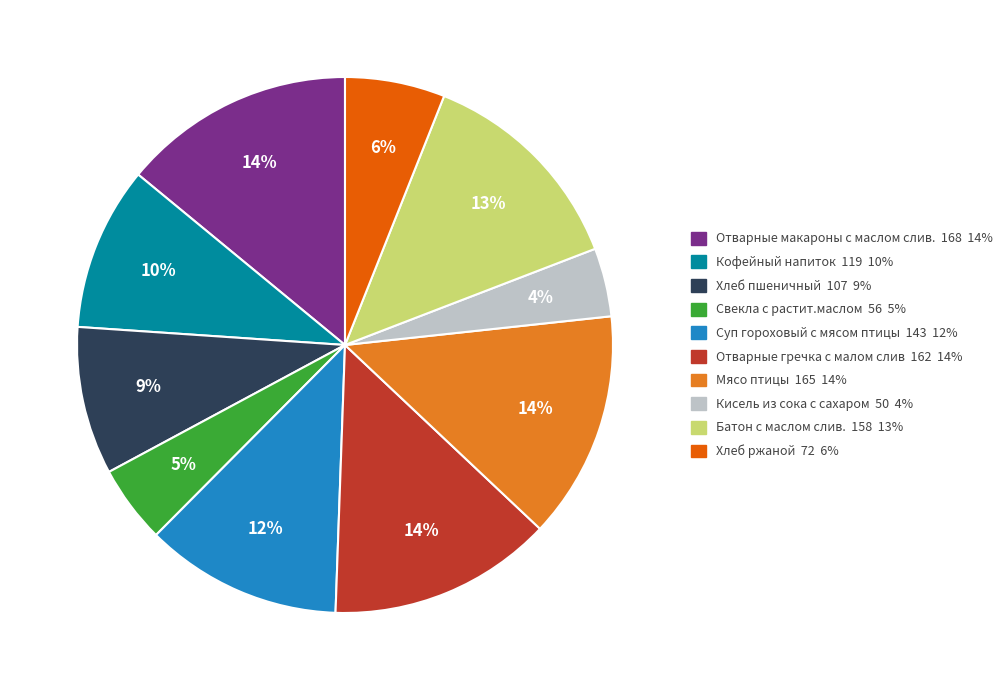

Do Суп гороховый с мясом птицы 143 12% and Хлеб пшеничный 107 9% together represent more than half of the pie?

No